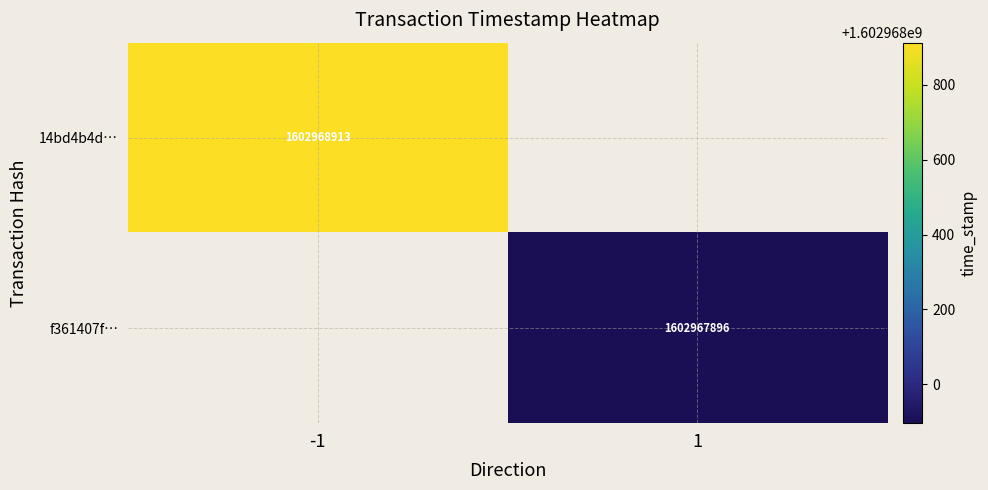

True or false: f361407f… has a value of 539762495 at 1.

False